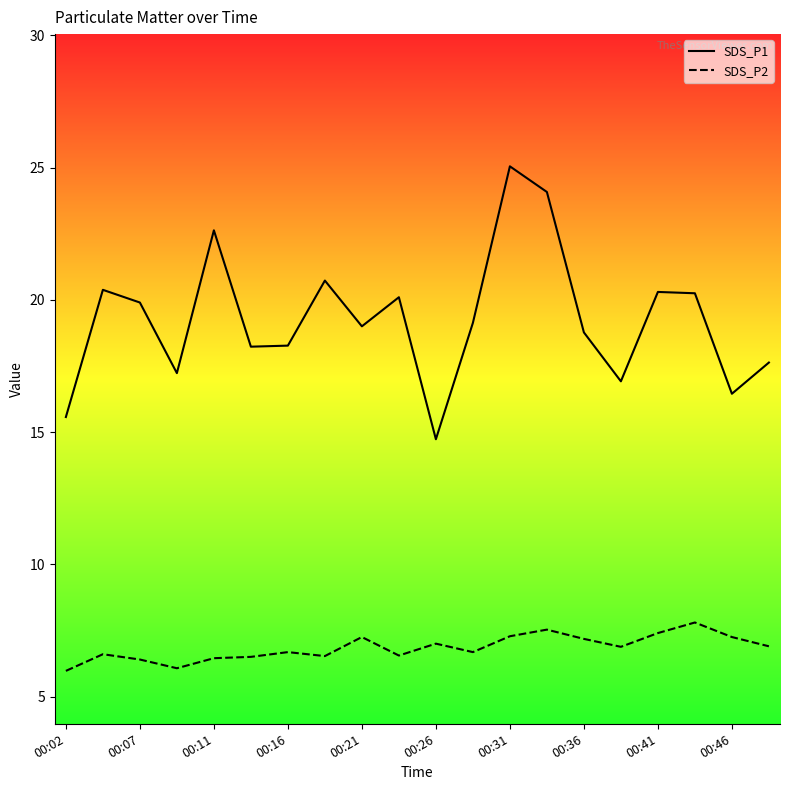

True or false: SDS_P1 and SDS_P2 cross at least once.

False